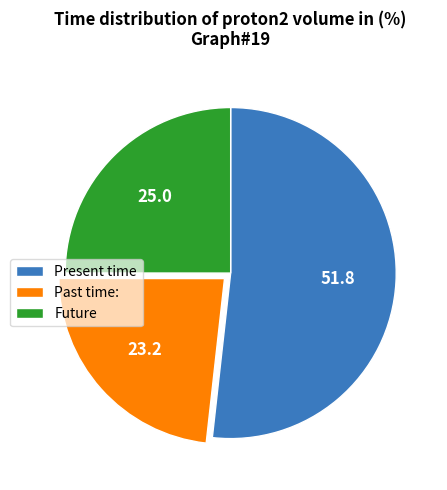

Between Present time and Past time:, which is larger?

Present time